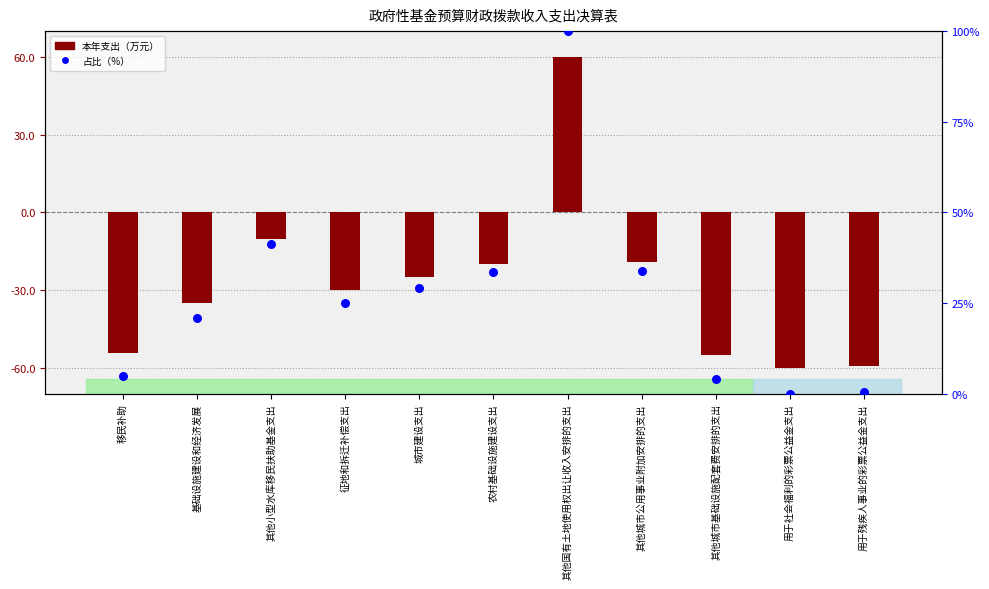

At how many categories does at least one series exceed -58?

11